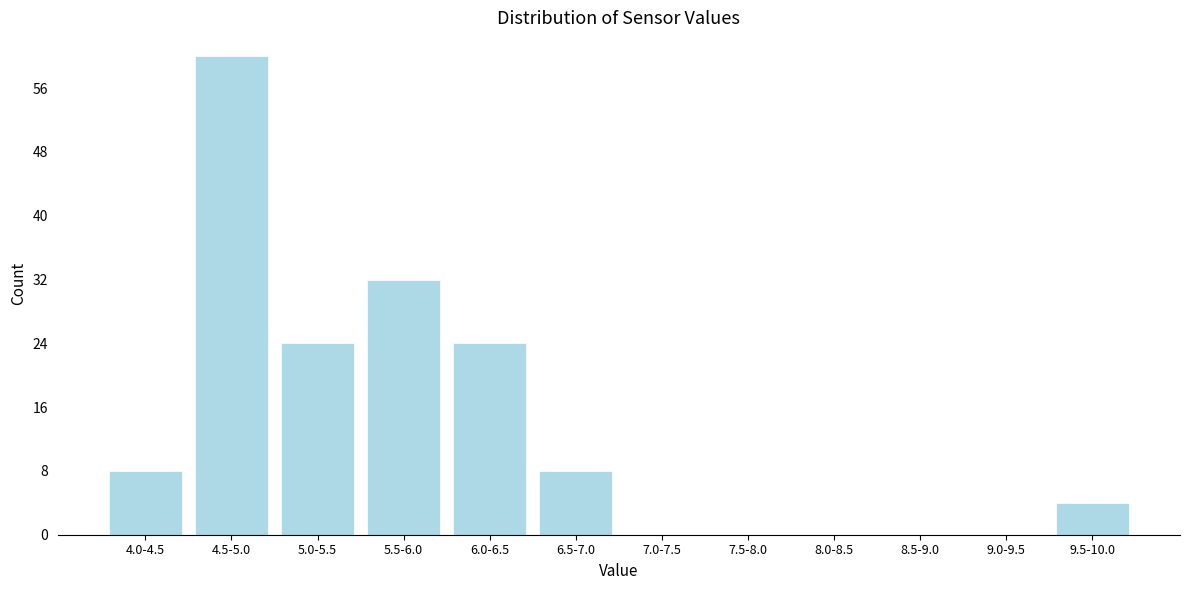

Reading right to left, what are all the values shown in this chart?

9.5-10.0=4	9.0-9.5=0	8.5-9.0=0	8.0-8.5=0	7.5-8.0=0	7.0-7.5=0	6.5-7.0=8	6.0-6.5=24	5.5-6.0=32	5.0-5.5=24	4.5-5.0=60	4.0-4.5=8